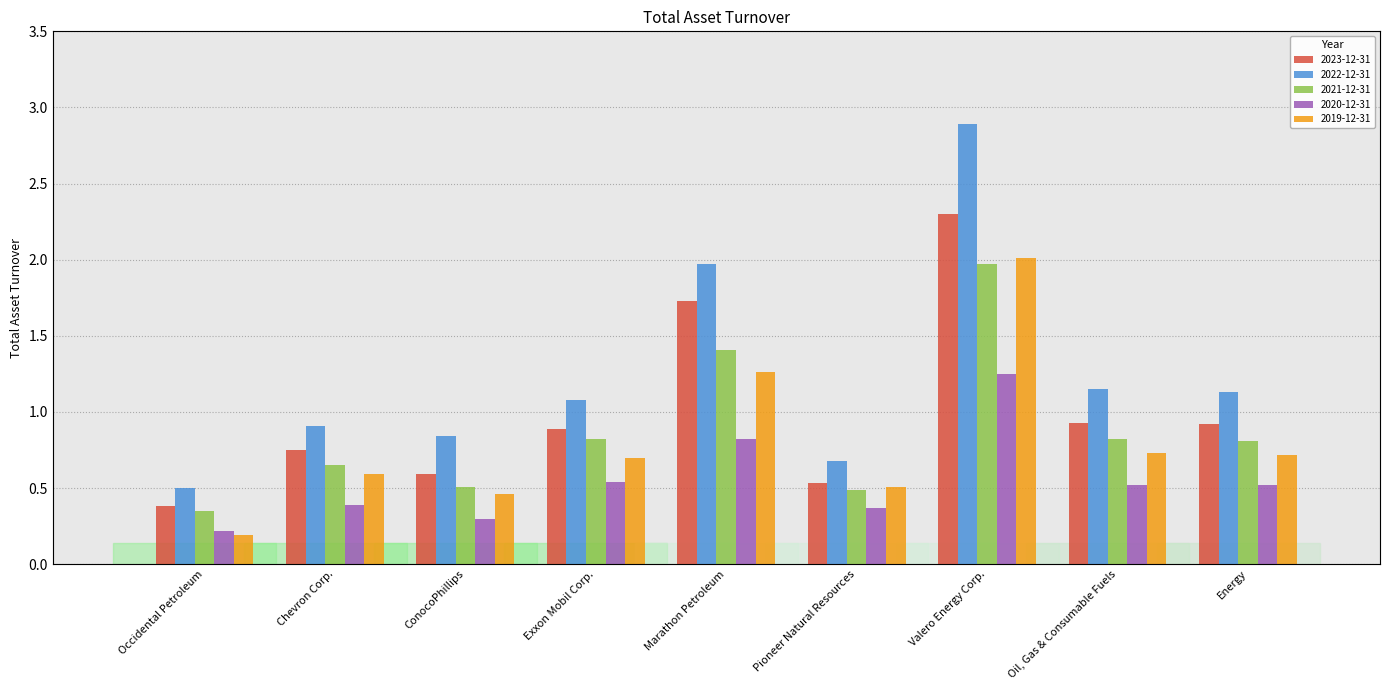

Which series has the largest range (max minus min)?

2022-12-31